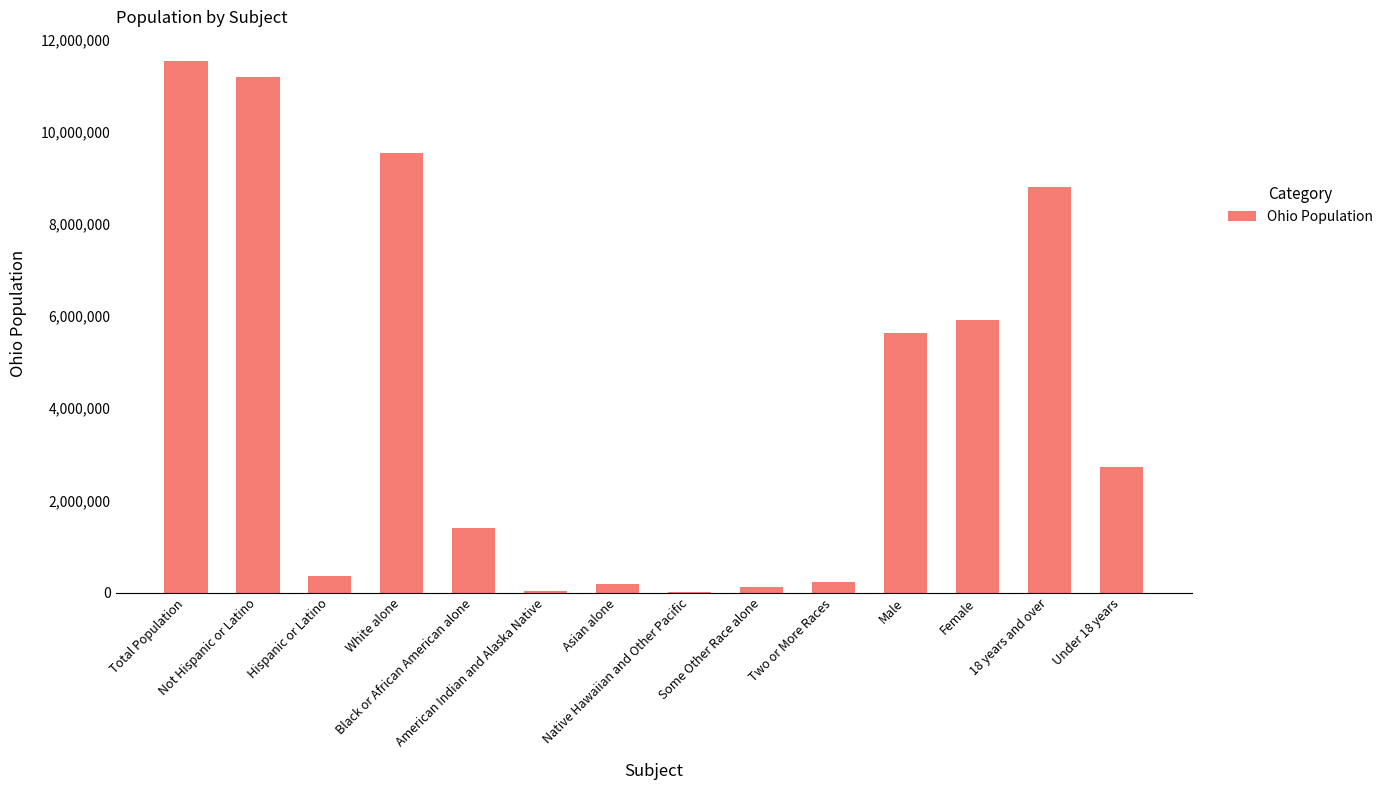

The chart shows a value of 8805753 at 18 years and over. True or false?

True